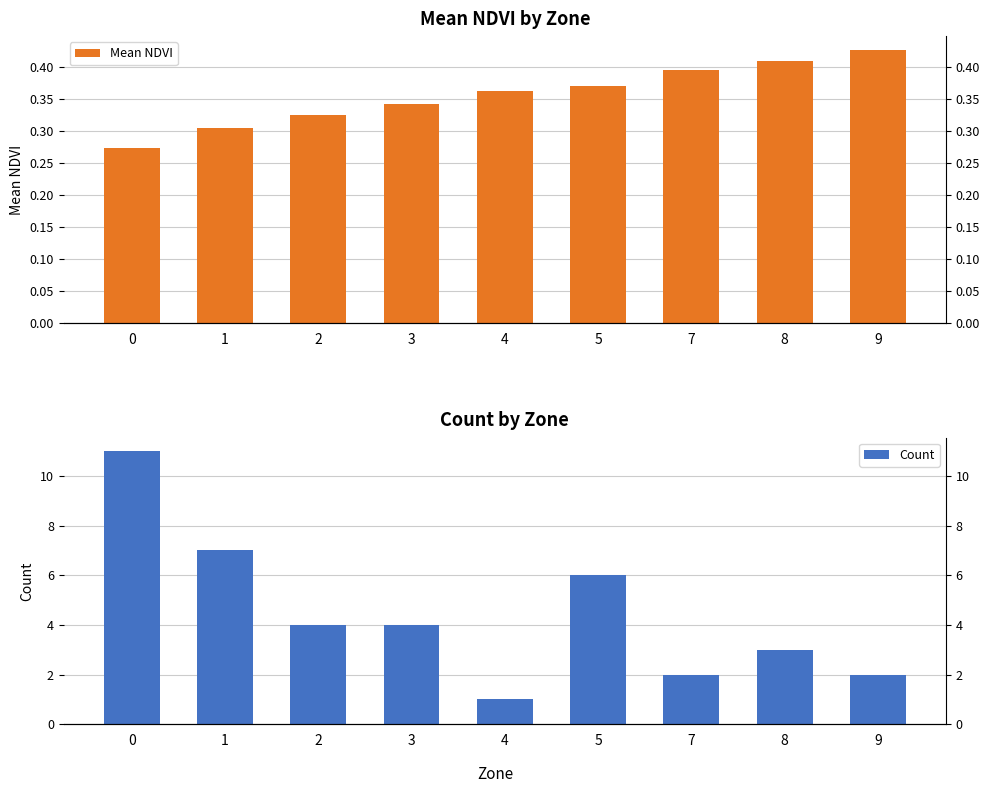

Reading right to left, extract all data points from this chart.

Mean NDVI: 9=0.4	8=0.4	7=0.4	5=0.4	4=0.4	3=0.3	2=0.3	1=0.3	0=0.3
Count: 9=2.0	8=3.0	7=2.0	5=6.0	4=1.0	3=4.0	2=4.0	1=7.0	0=11.0